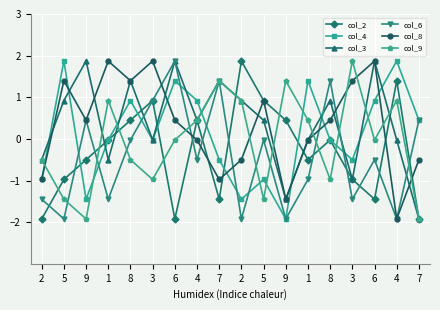

How many lines are shown in the chart?

6